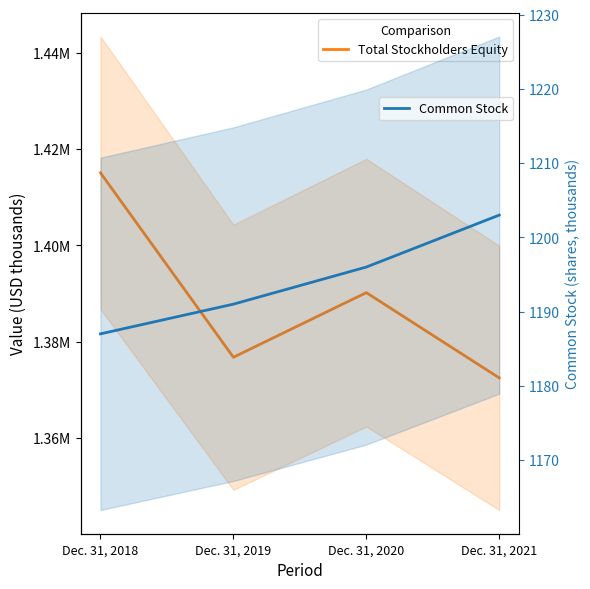

Does the chart have visible grid lines?

No